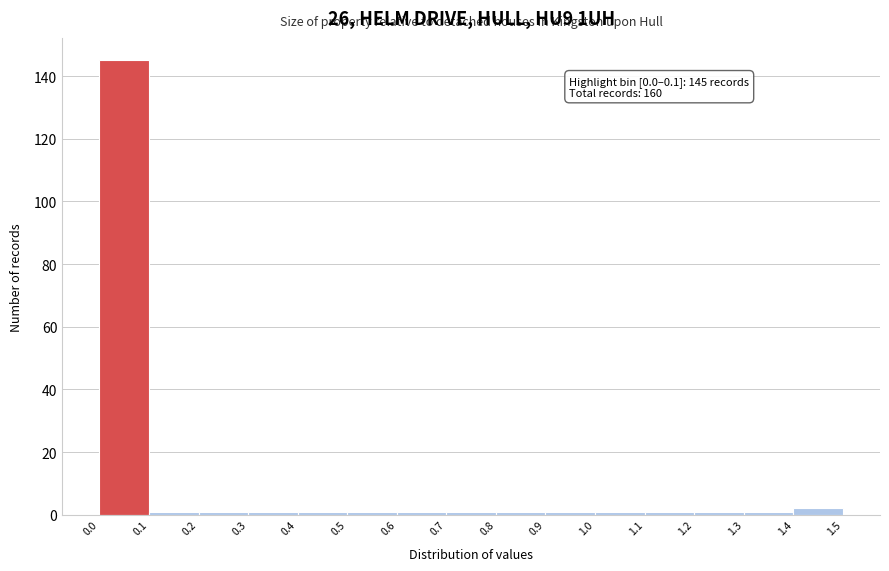

Over which range of the x-axis is the bar tallest?

0.0 to 0.1